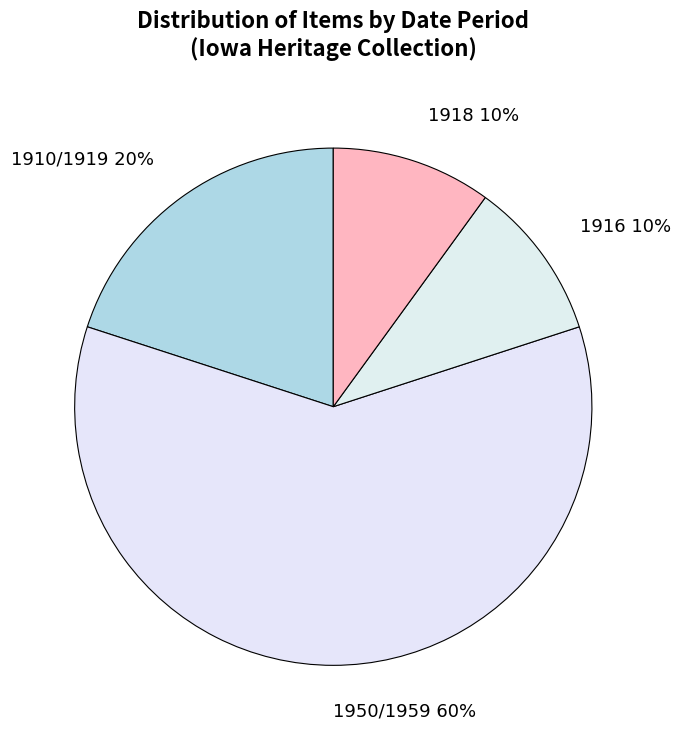

To the nearest percent, what percentage of the pie is 1910/1919 20%?

20%